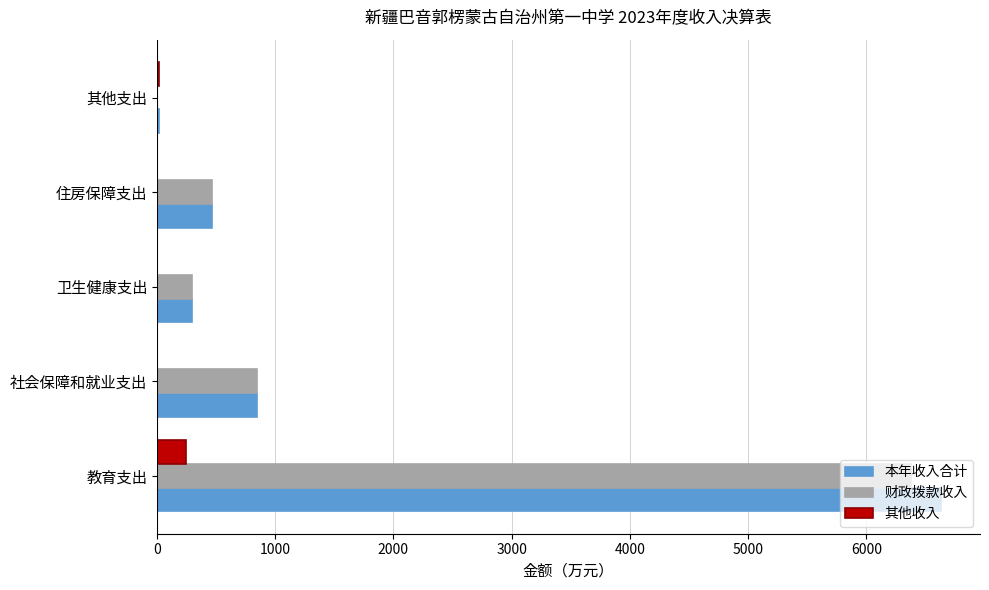

What is the highest value of the 本年收入合计 series?

6630.6